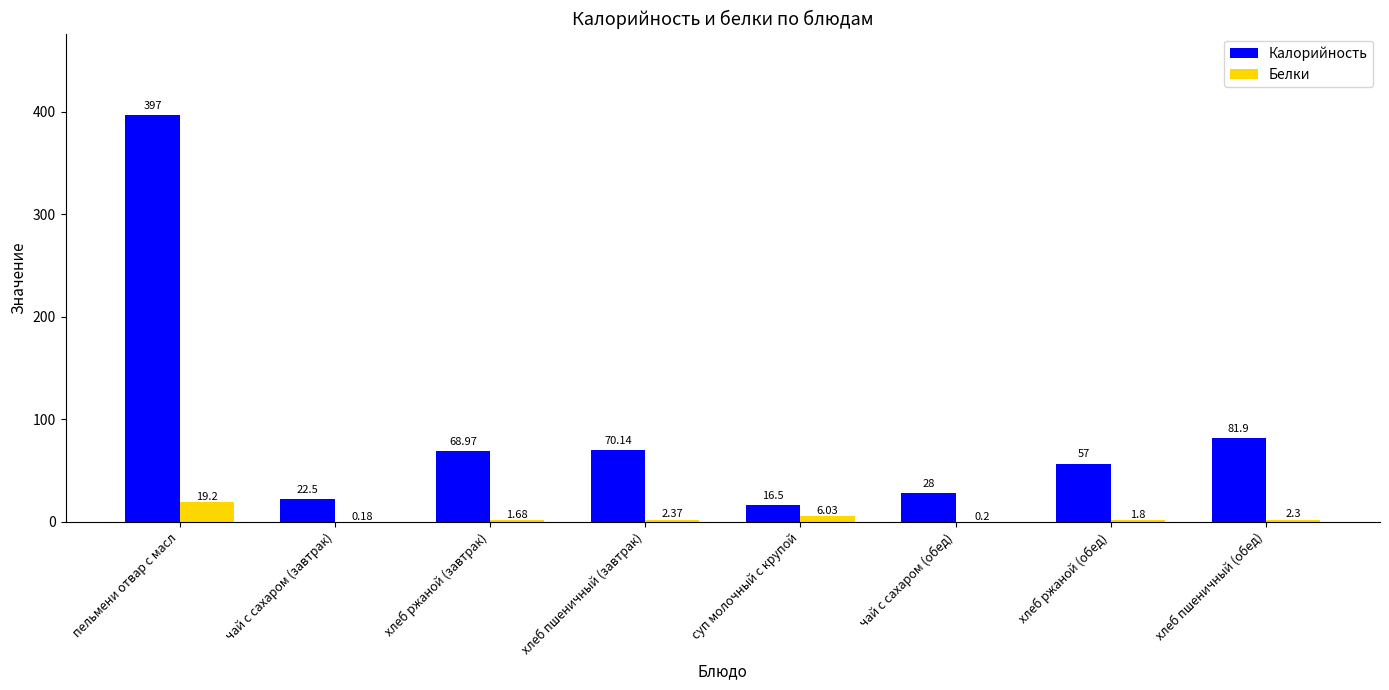

What is the sum of the Белки values at чай с сахаром (обед) and пельмени отвар с масл?

19.4